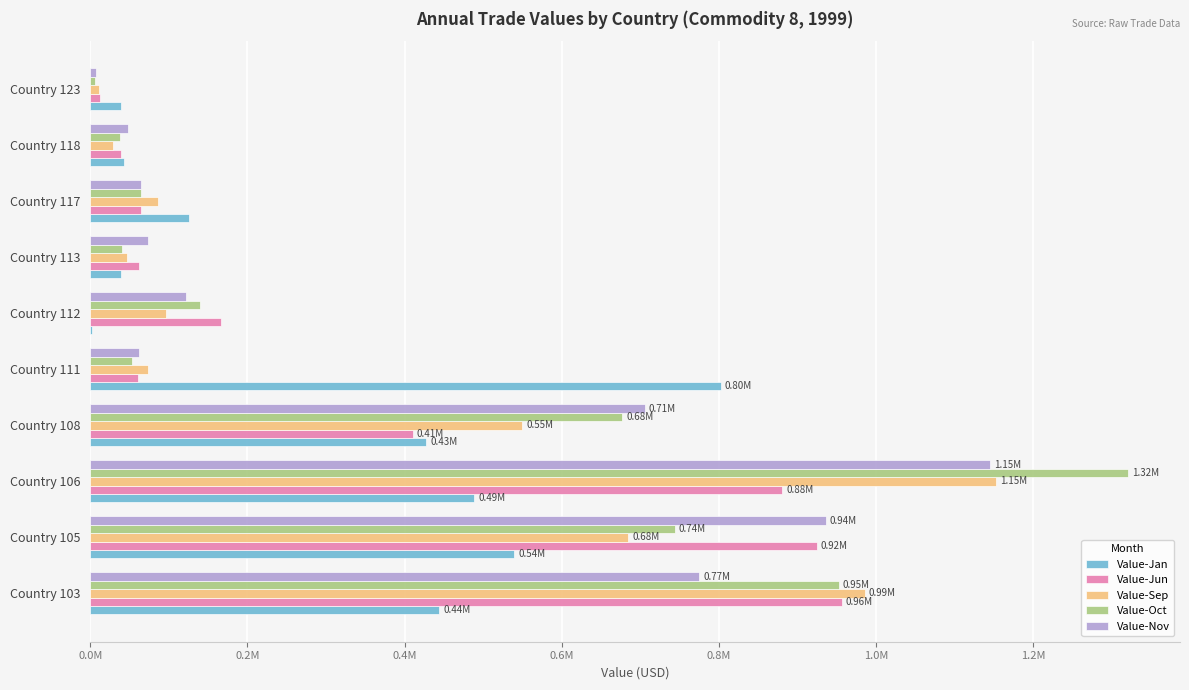

What are all the series names shown in the legend?

Value-Jan, Value-Jun, Value-Sep, Value-Oct, Value-Nov